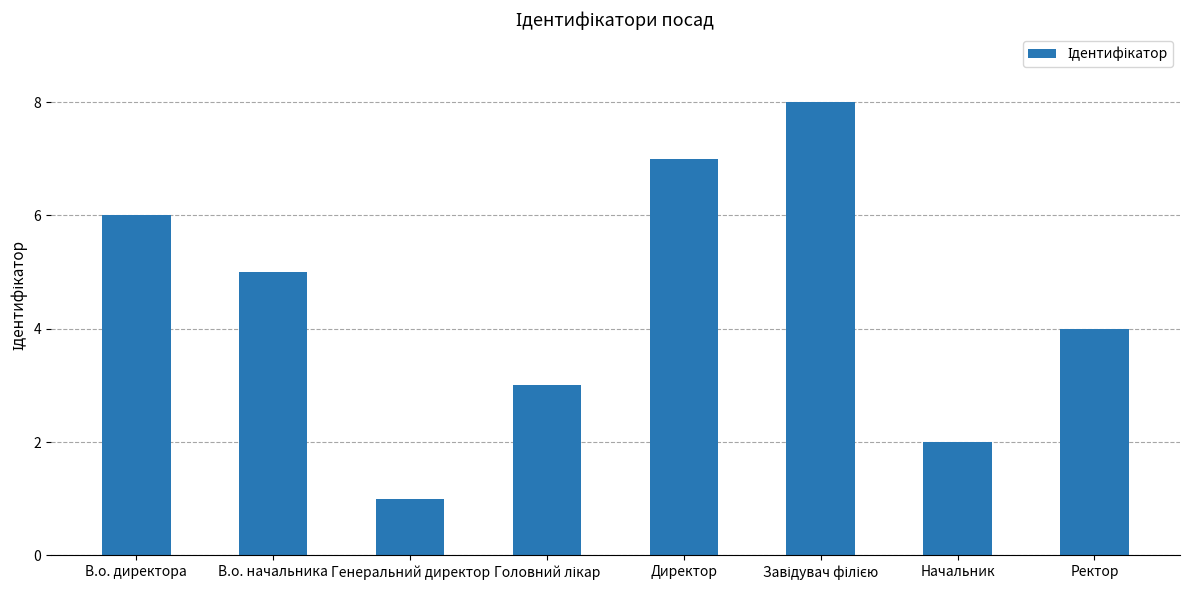

The chart shows a value of 4 at Ректор. True or false?

True